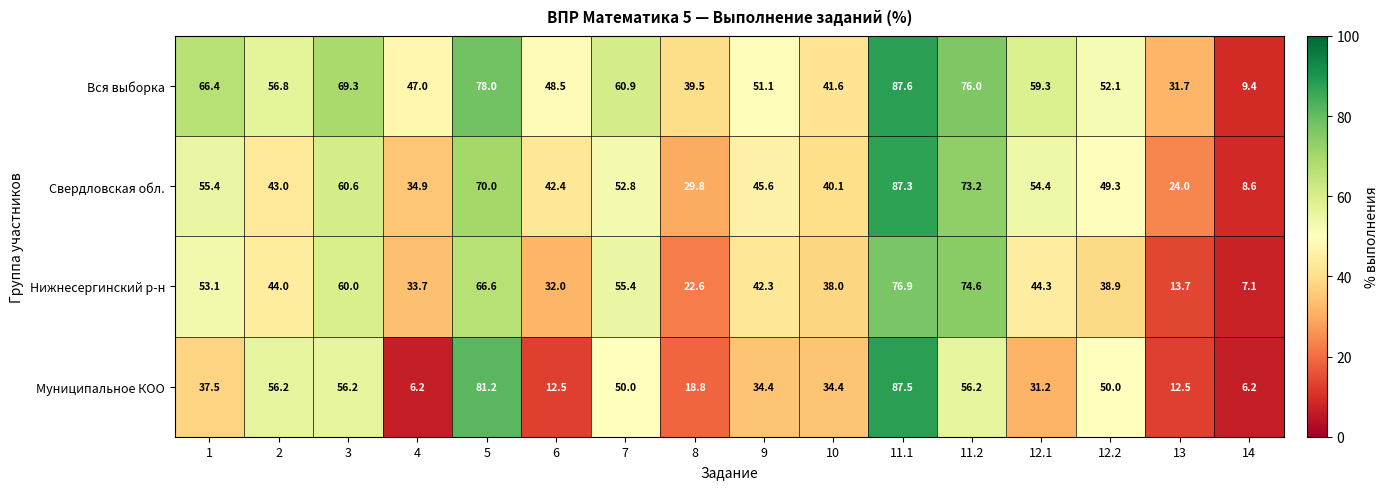

True or false: Нижнесергинский р-н has a value of 10.5 at 6.

False